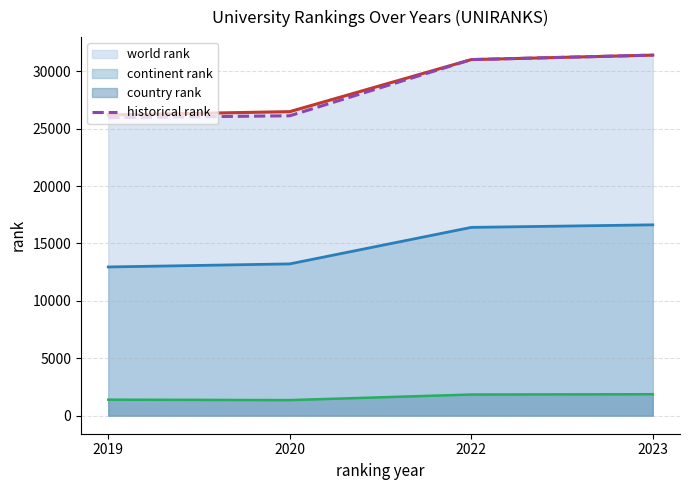

How many lines are shown in the chart?

4